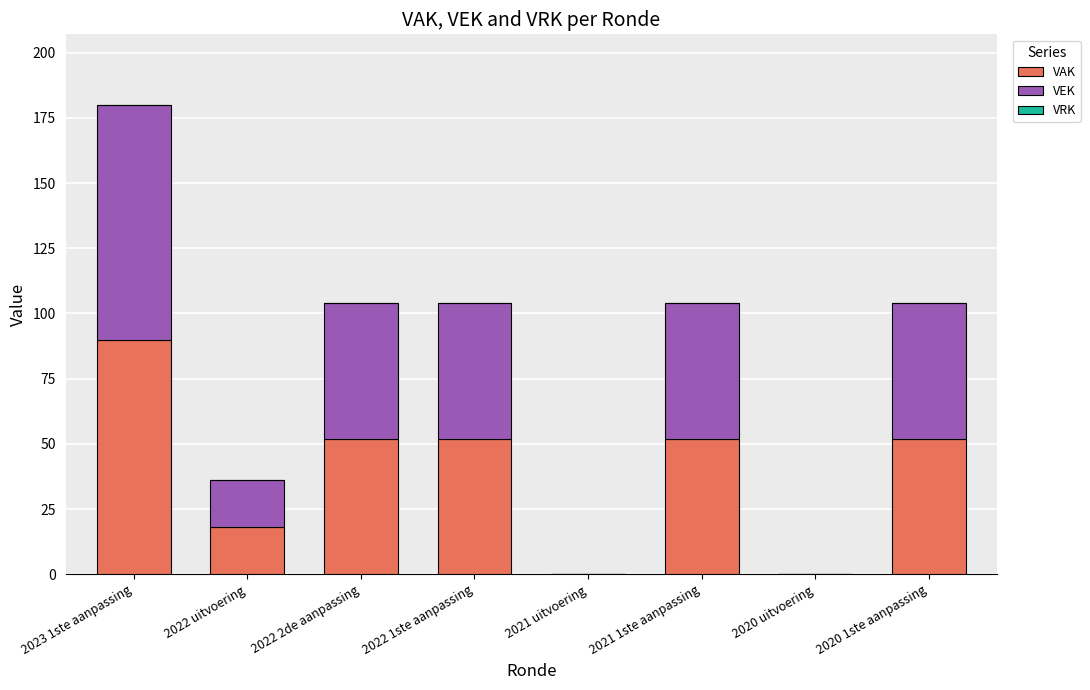

Is it true that VAK equals -53 at 2020 uitvoering?

False